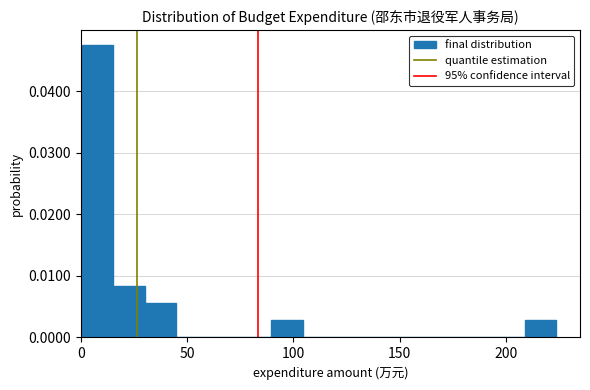

Around what value on the x-axis is the tallest bar? Give the approximate position of its centre, as read against the axis.

10